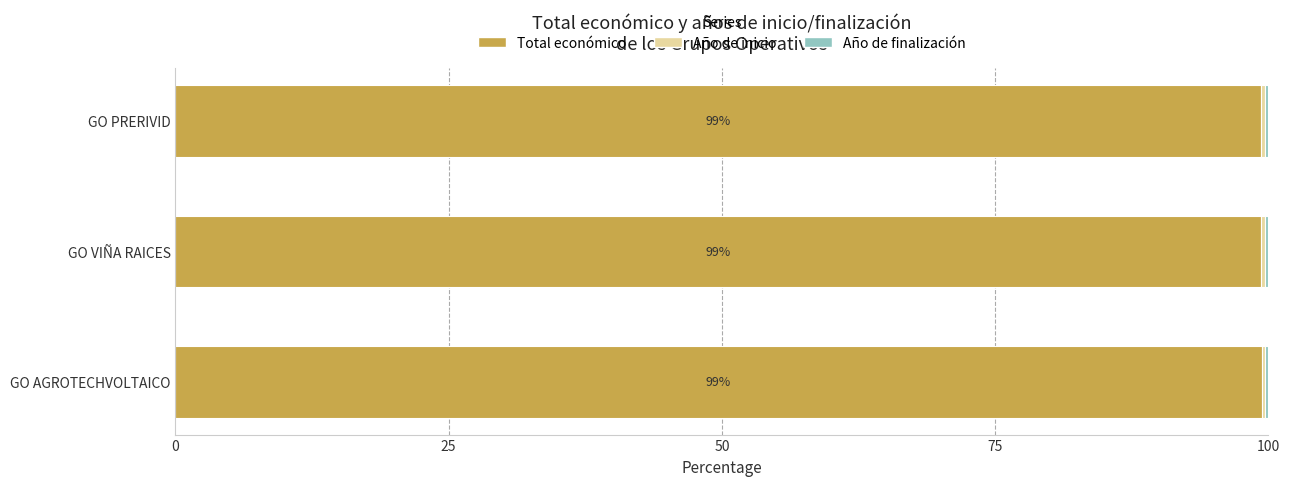

What is the highest value of the Total económico series?

99.4